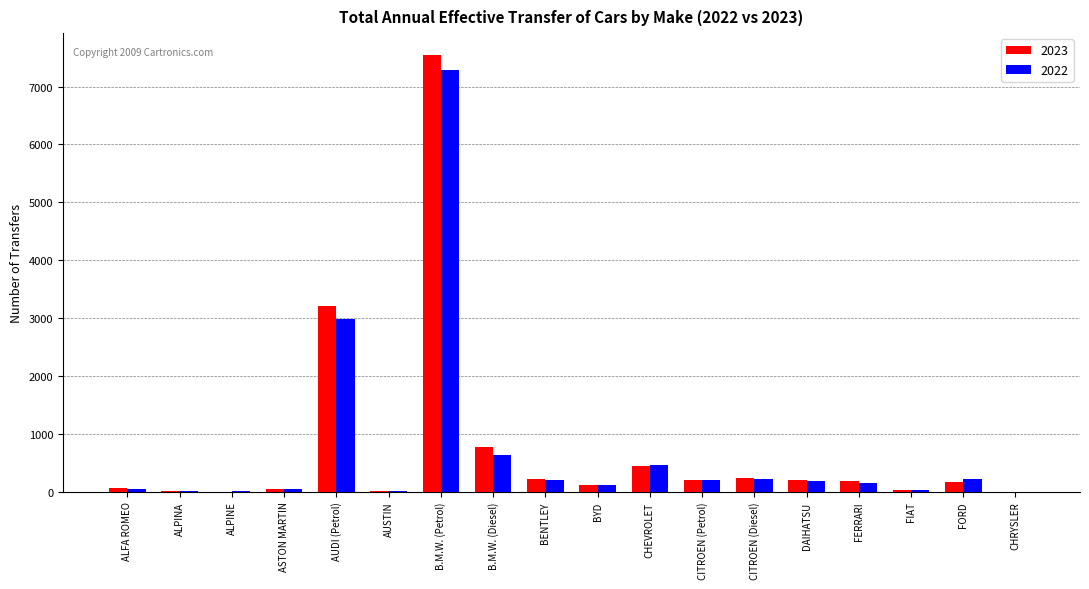

What is the maximum value for 2023?

7544